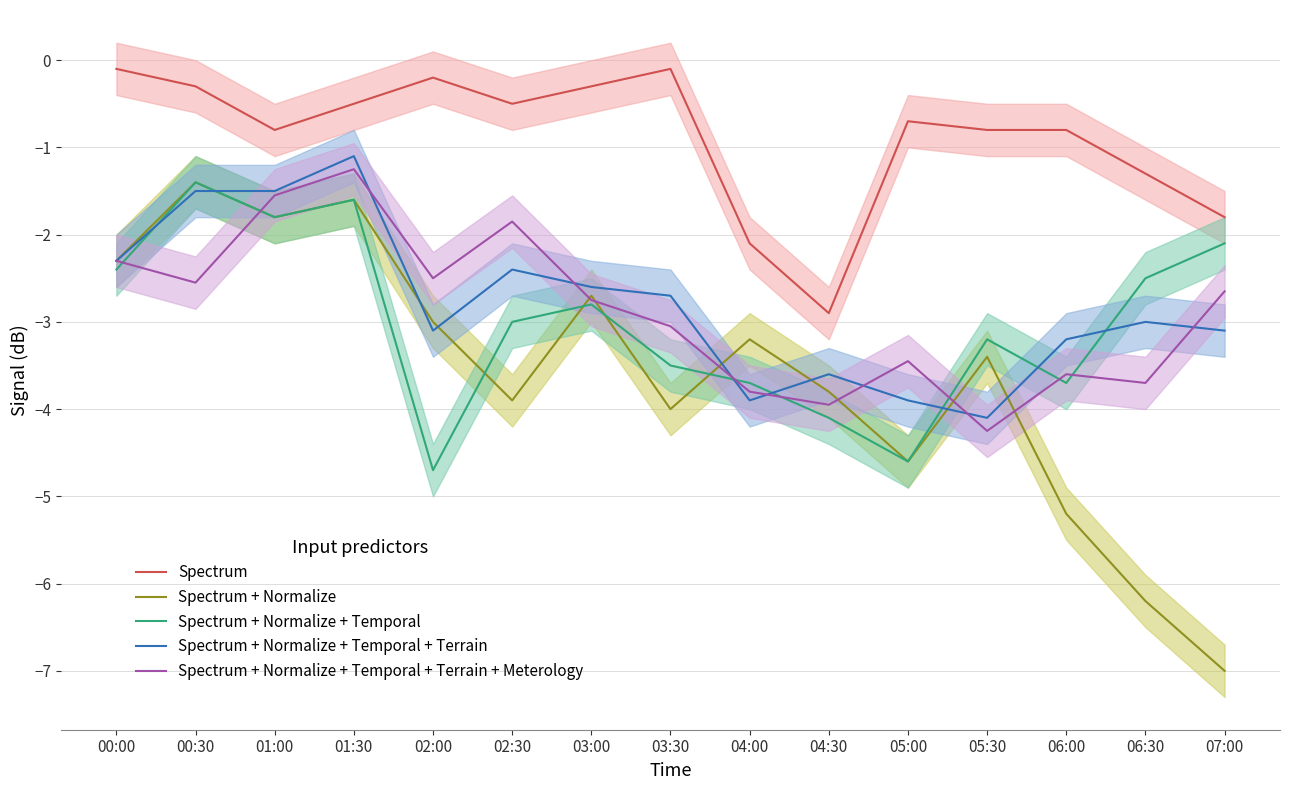

At which label does Spectrum + Normalize + Temporal + Terrain + Meterology reach its minimum?

05:30